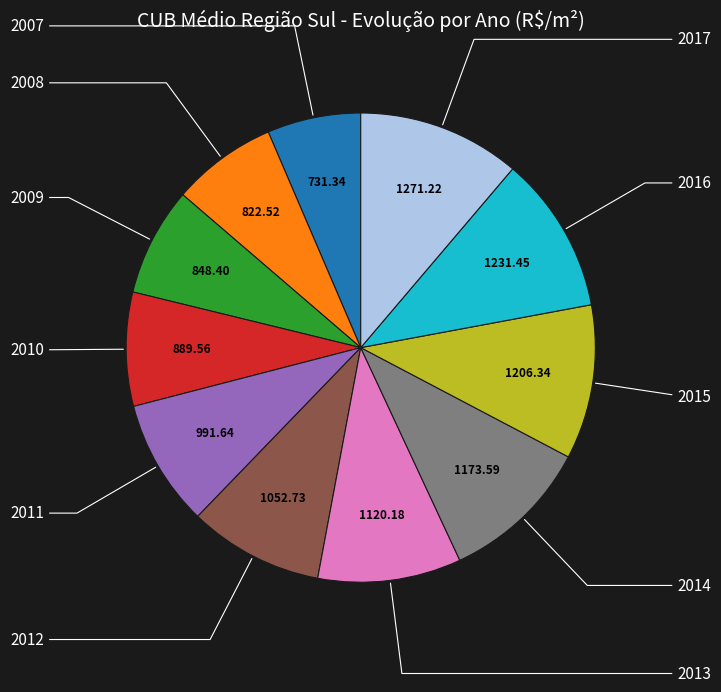

To the nearest percent, what is the average slice percentage?

9%